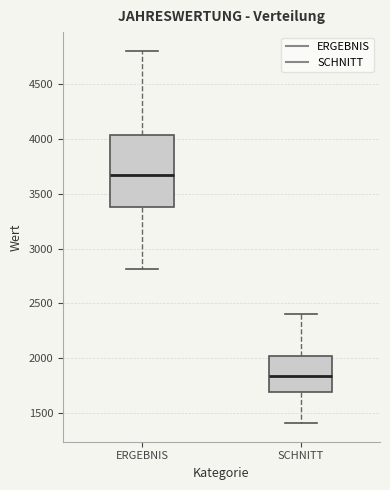

Reading left to right, transcribe this box plot: for each box, give where its median line is, the range the box spans, and where its two whiskers end, as read against the y-axis. The values are not printed on the chart, so give them approximately, as read against the axis.

ERGEBNIS: median 3650, box 3400 to 4050, whiskers 2800 to 4800
SCHNITT: median 1850, box 1700 to 2000, whiskers 1400 to 2400